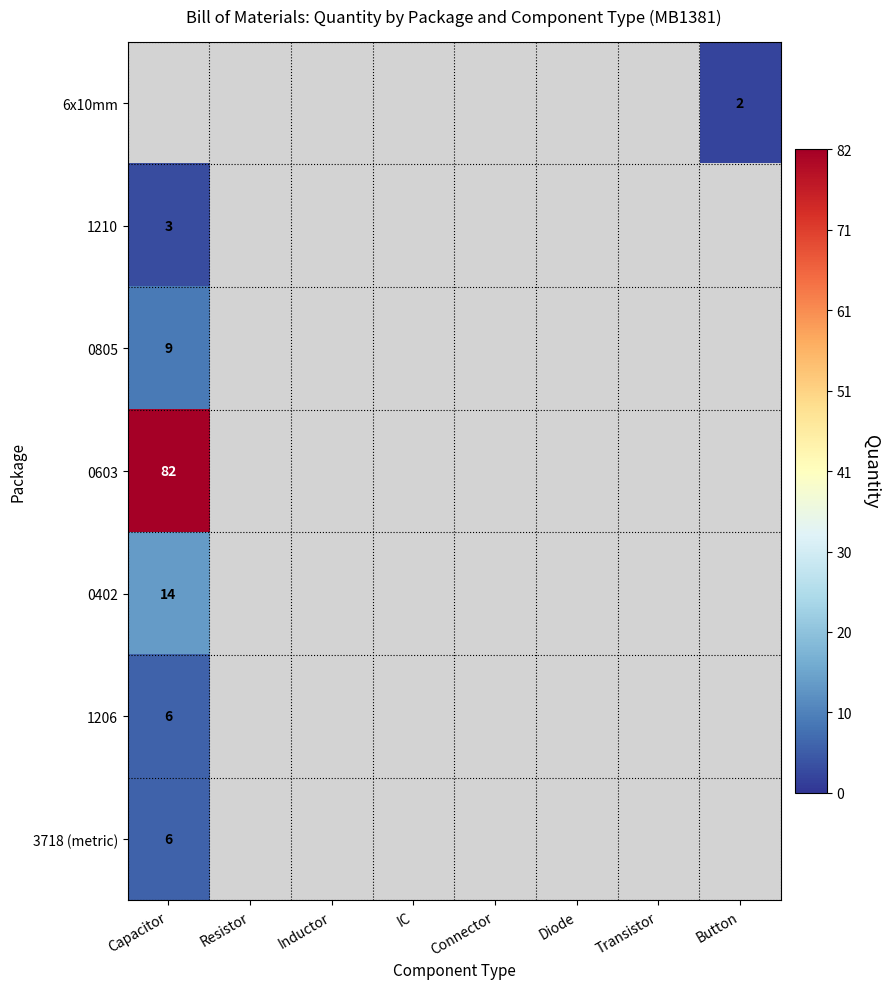

How many data points does each series have?

8